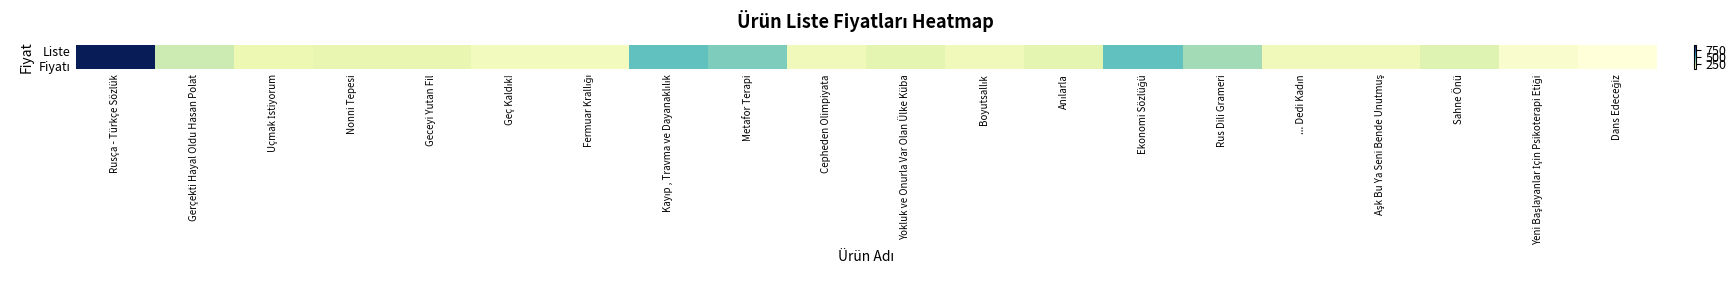

What is the greatest value displayed?

950